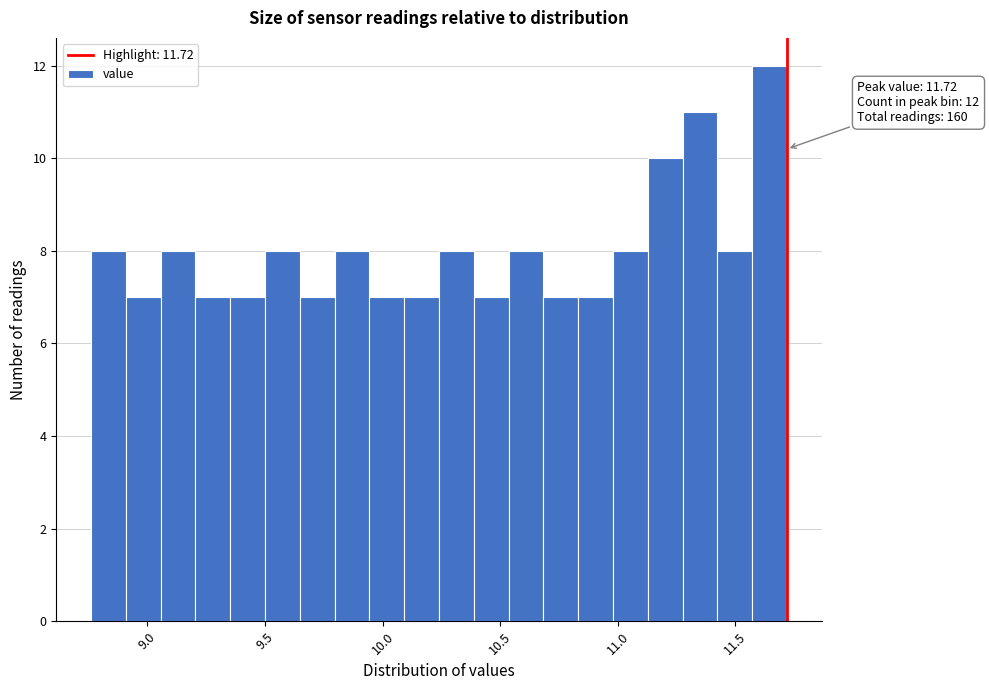

Around what value on the x-axis is the tallest bar? Give the approximate position of its centre, as read against the axis.

11.65